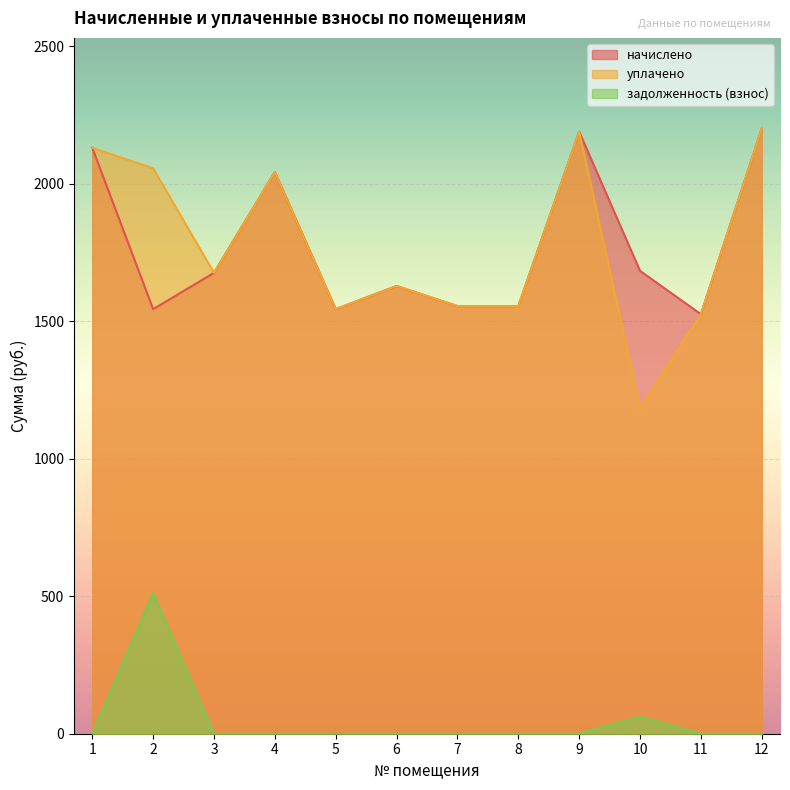

Between 11 and 12, which is larger?

12